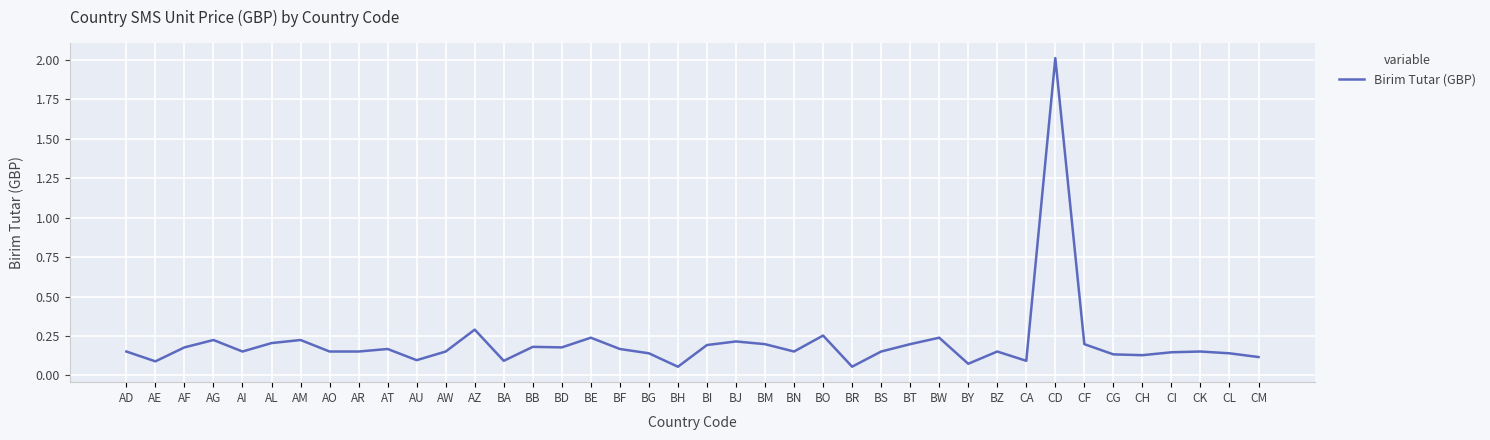

True or false: the data shows 0.2 at AD.

True